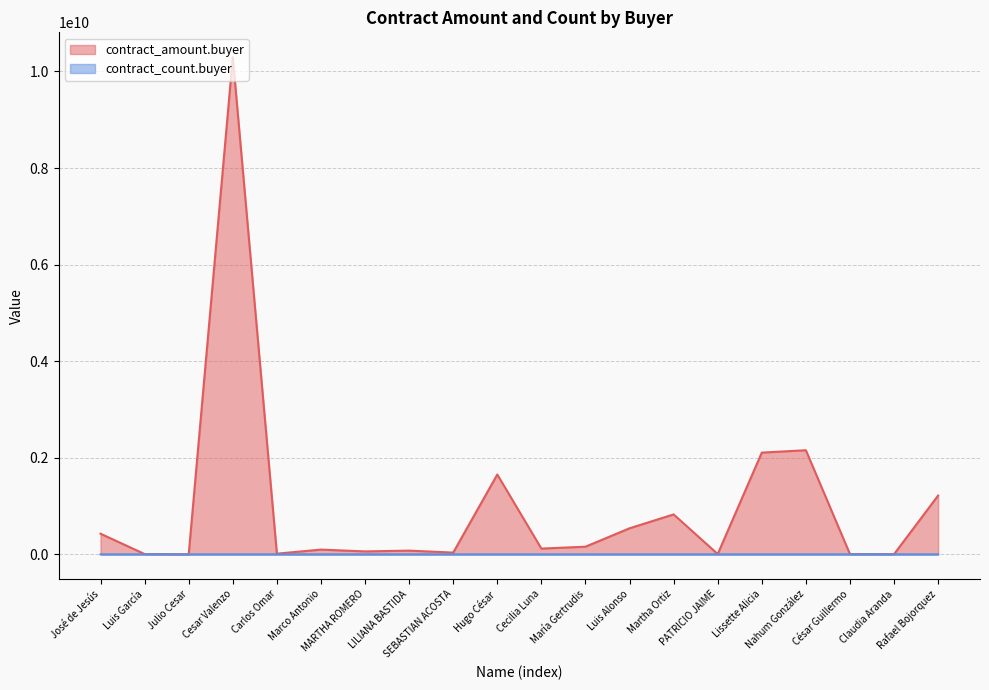

Reading left to right, list all the values displayed in this chart.

contract_amount.buyer: 427127438.9	5769723.0	59875.1	10296064267.1	13488500.3	98159863.1	60520192.0	76844587.3	36167833.8	1652712720.6	119087312.7	157867424.6	539319368.4	826729549.3	6043441.1	2106567162.4	2155993363.8	4468004.2	2916640.3	1218382822.2
contract_count.buyer: 2559.0	1.0	2.0	1798.0	7.0	827.0	57.0	82.0	460.0	670.0	425.0	8.0	1159.0	2720.0	17.0	3276.0	1131.0	53.0	11.0	1128.0